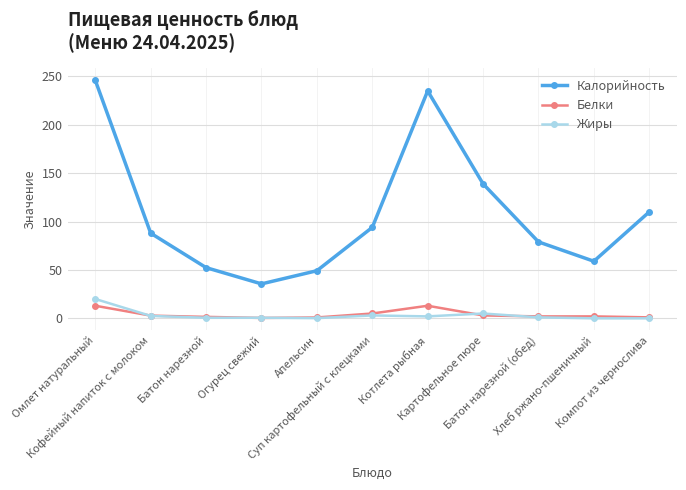

How many distinct data groups are displayed?

3